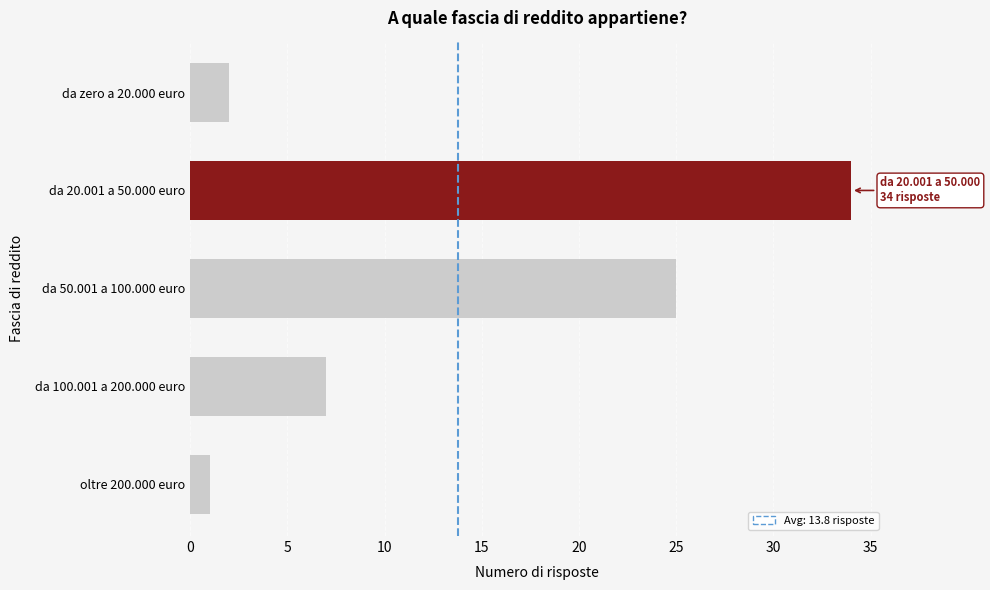

List the labels in order of value, largest first.

da 20.001 a 50.000 euro, da 50.001 a 100.000 euro, da 100.001 a 200.000 euro, da zero a 20.000 euro, oltre 200.000 euro